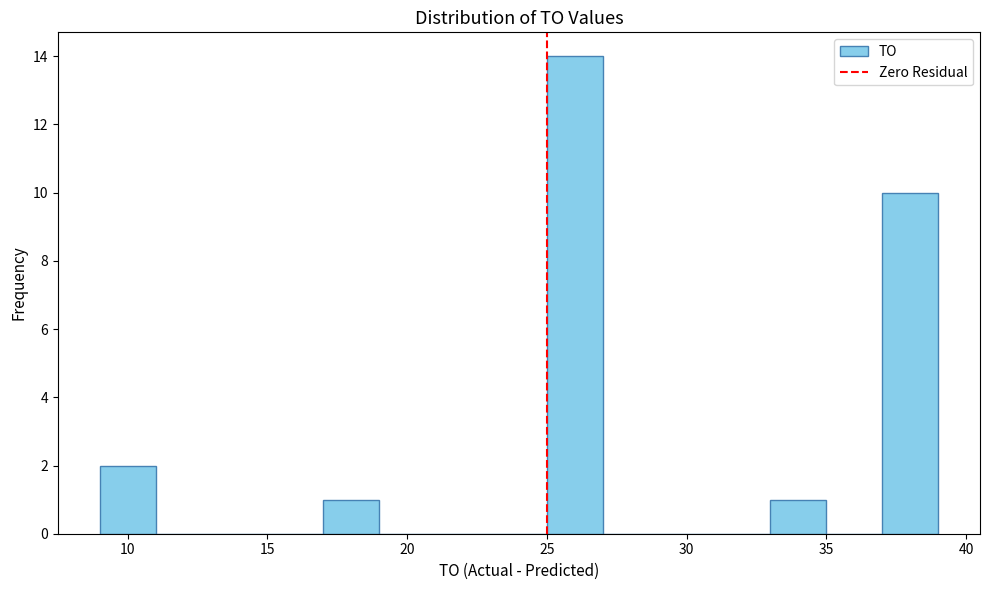

Which range on the x-axis has the tallest bar?

25 to 27